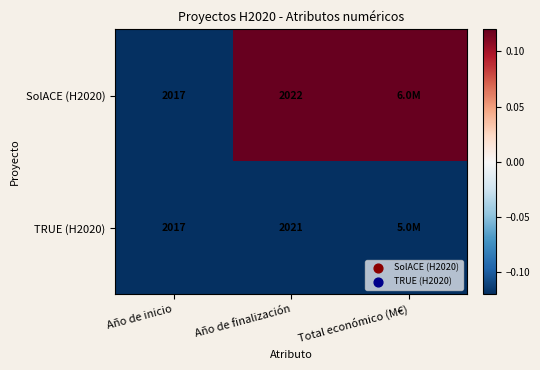

Rank the series at Total económico (M€) from highest to lowest value.

SolACE (H2020), TRUE (H2020)